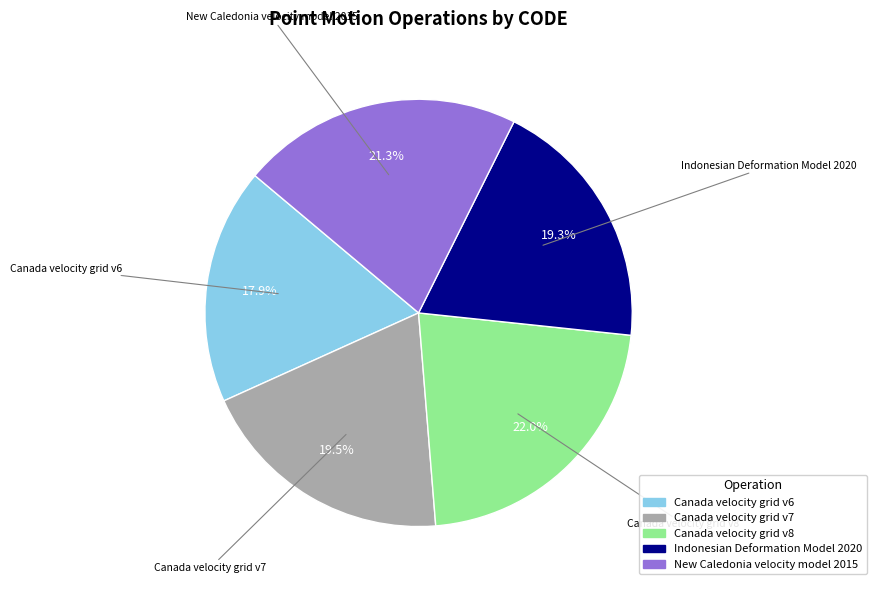

What is the smallest slice in the pie chart?

Canada velocity grid v6